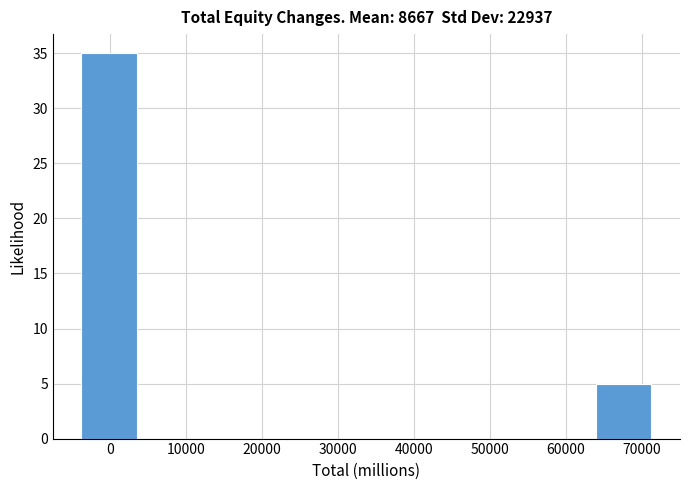

Which range on the x-axis has the tallest bar?

-4000 to 4000